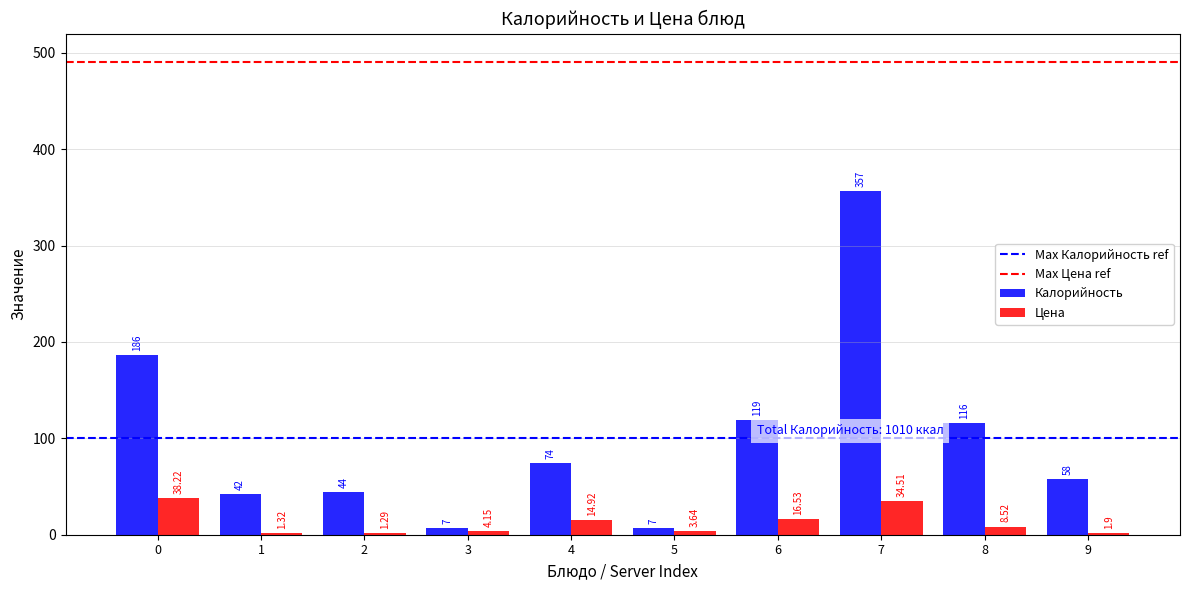

What is the greatest value displayed?

357.0